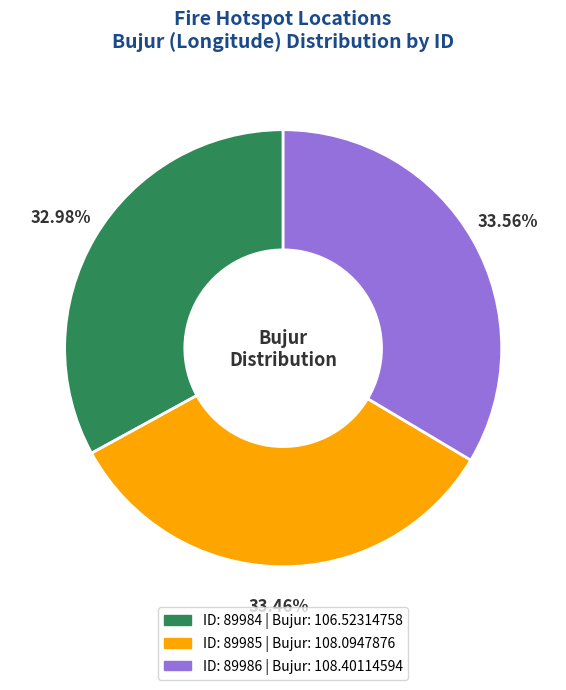

Is there a majority slice in this chart?

No